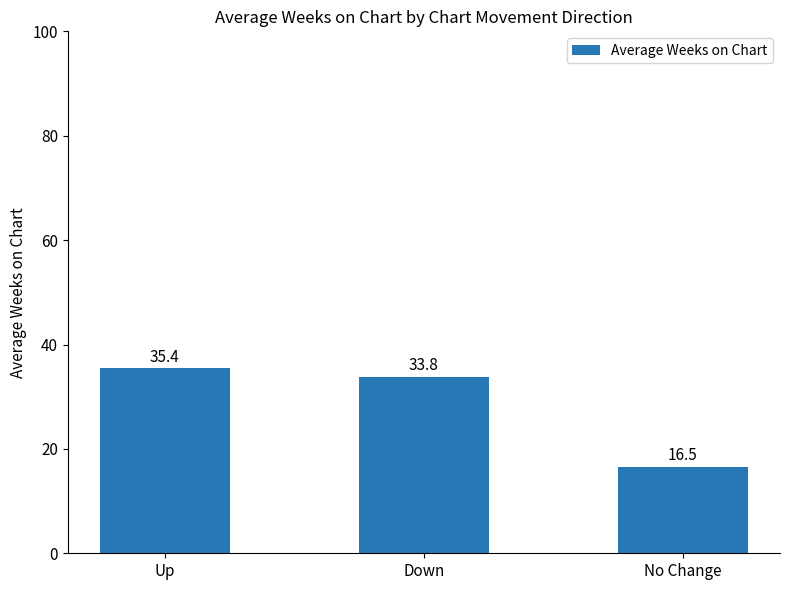

What is the sum of the values at No Change and Up?

52.0